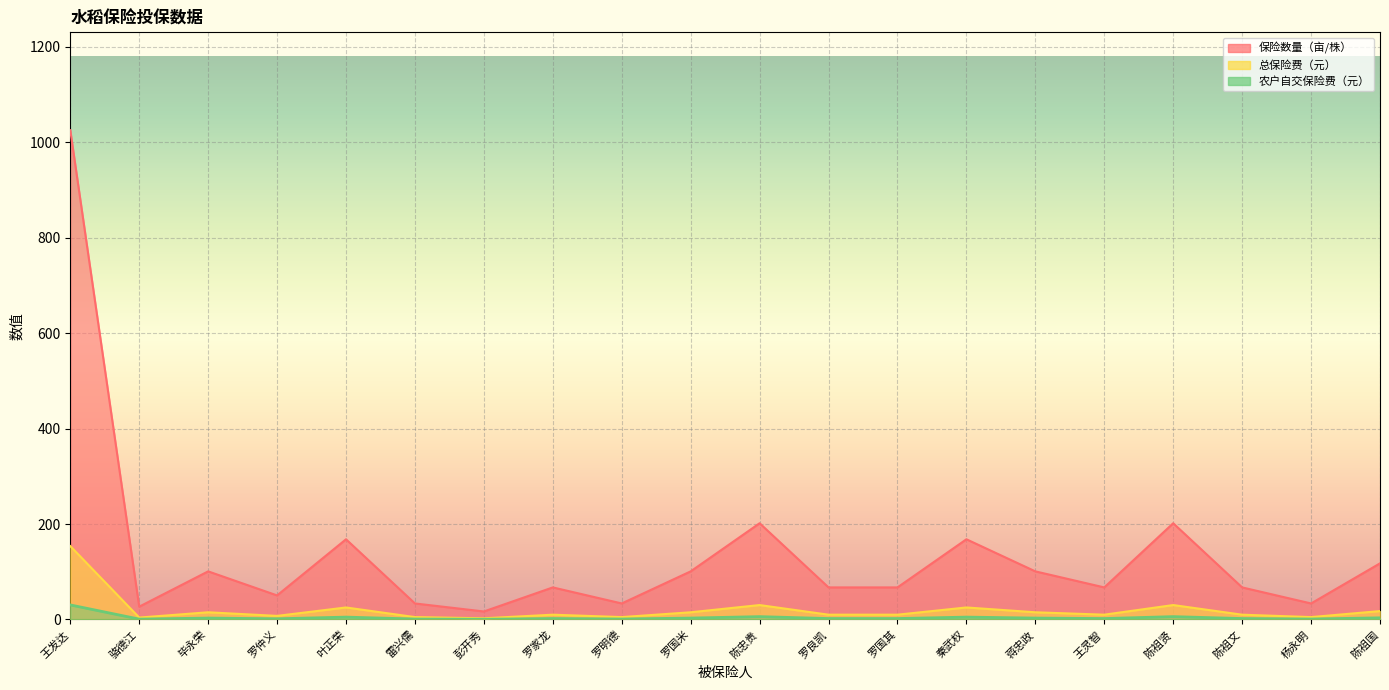

Where is the first local maximum for 总保险费（元）?

毕永荣